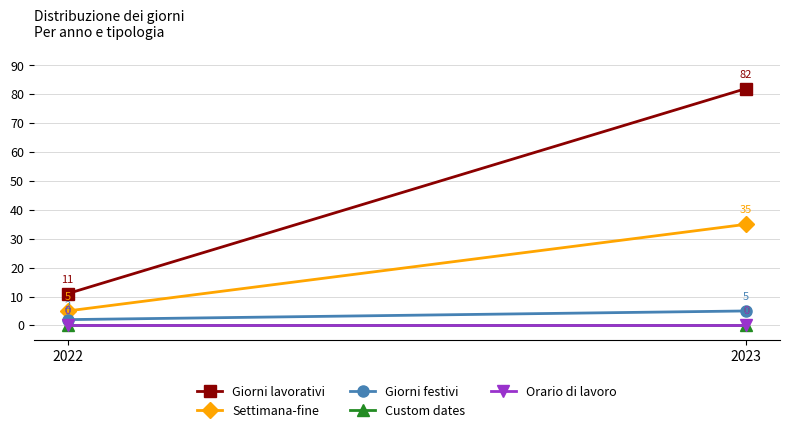

At how many categories does at least one series exceed 50?

1